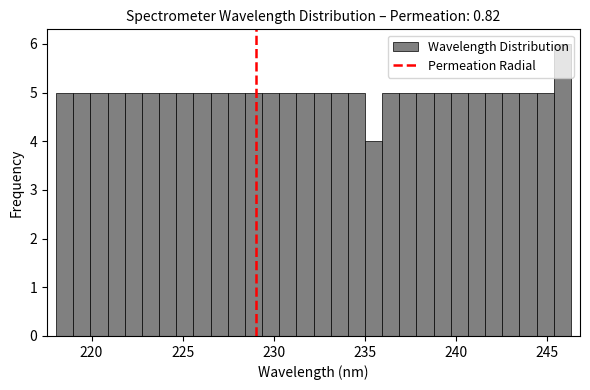

Read against the x-axis, roughly where is the centre of the tallest bar?

246.0